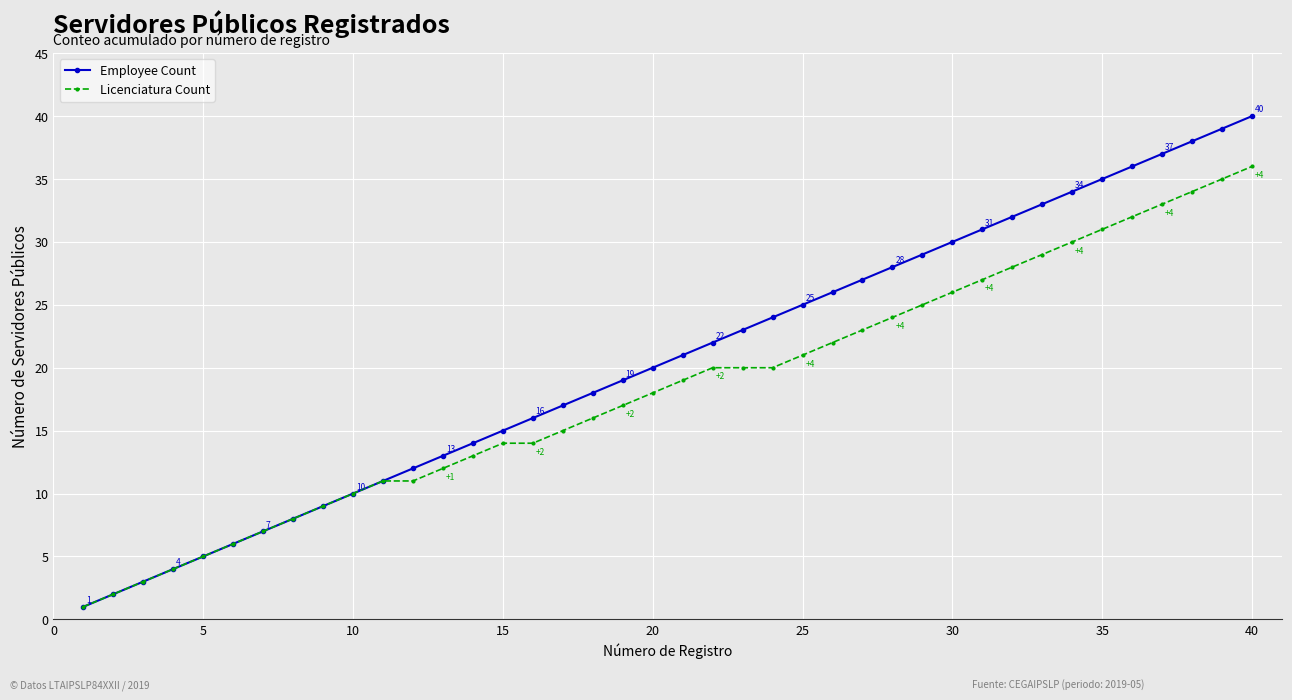

Count the number of data series in this chart.

2